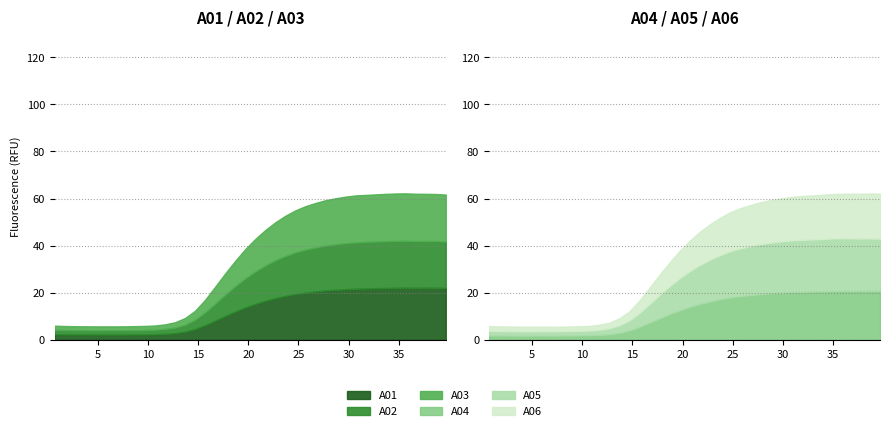

True or false: A01 and A03 cross at least once.

False